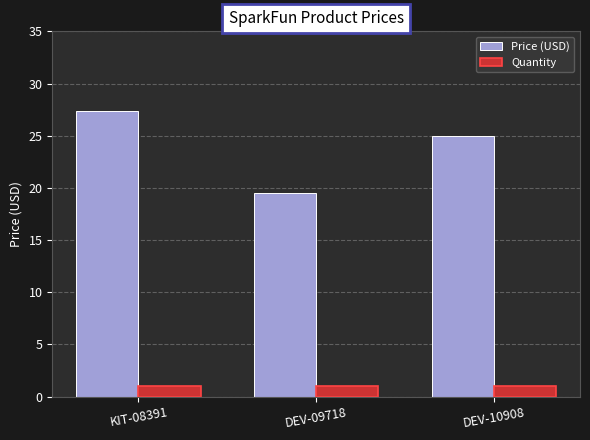

How many data points does each series have?

3